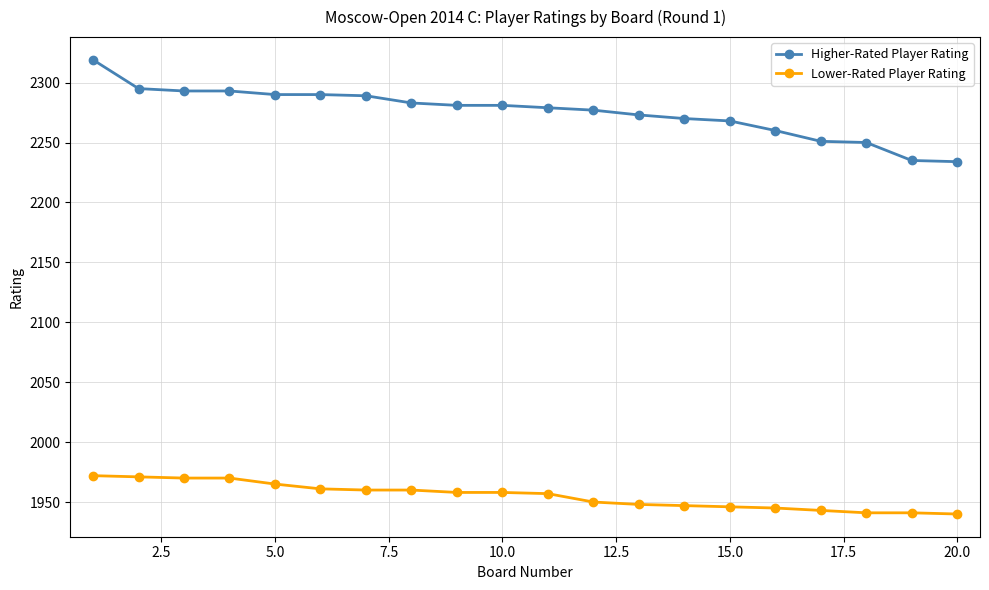

List the series in order of their peak value, lowest first.

Lower-Rated Player Rating, Higher-Rated Player Rating